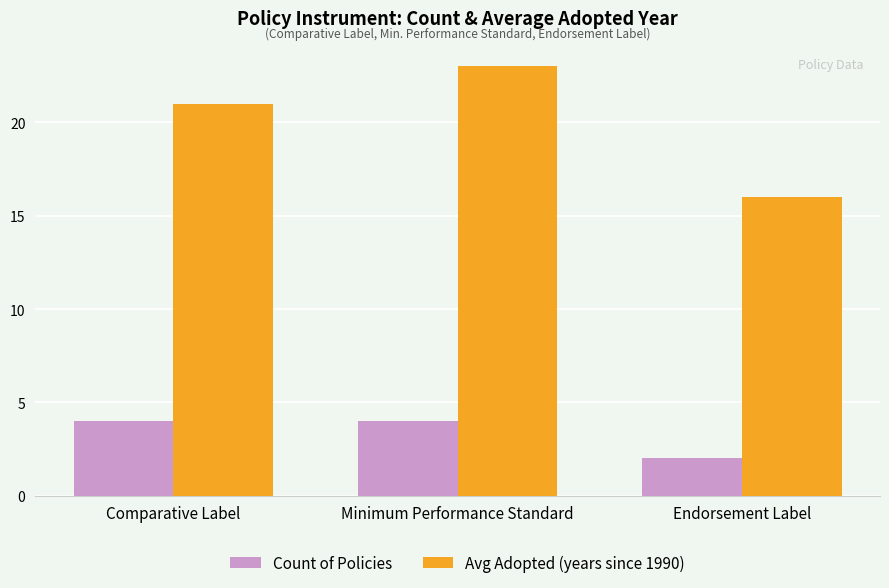

What is the minimum value for Avg Adopted (years since 1990)?

16